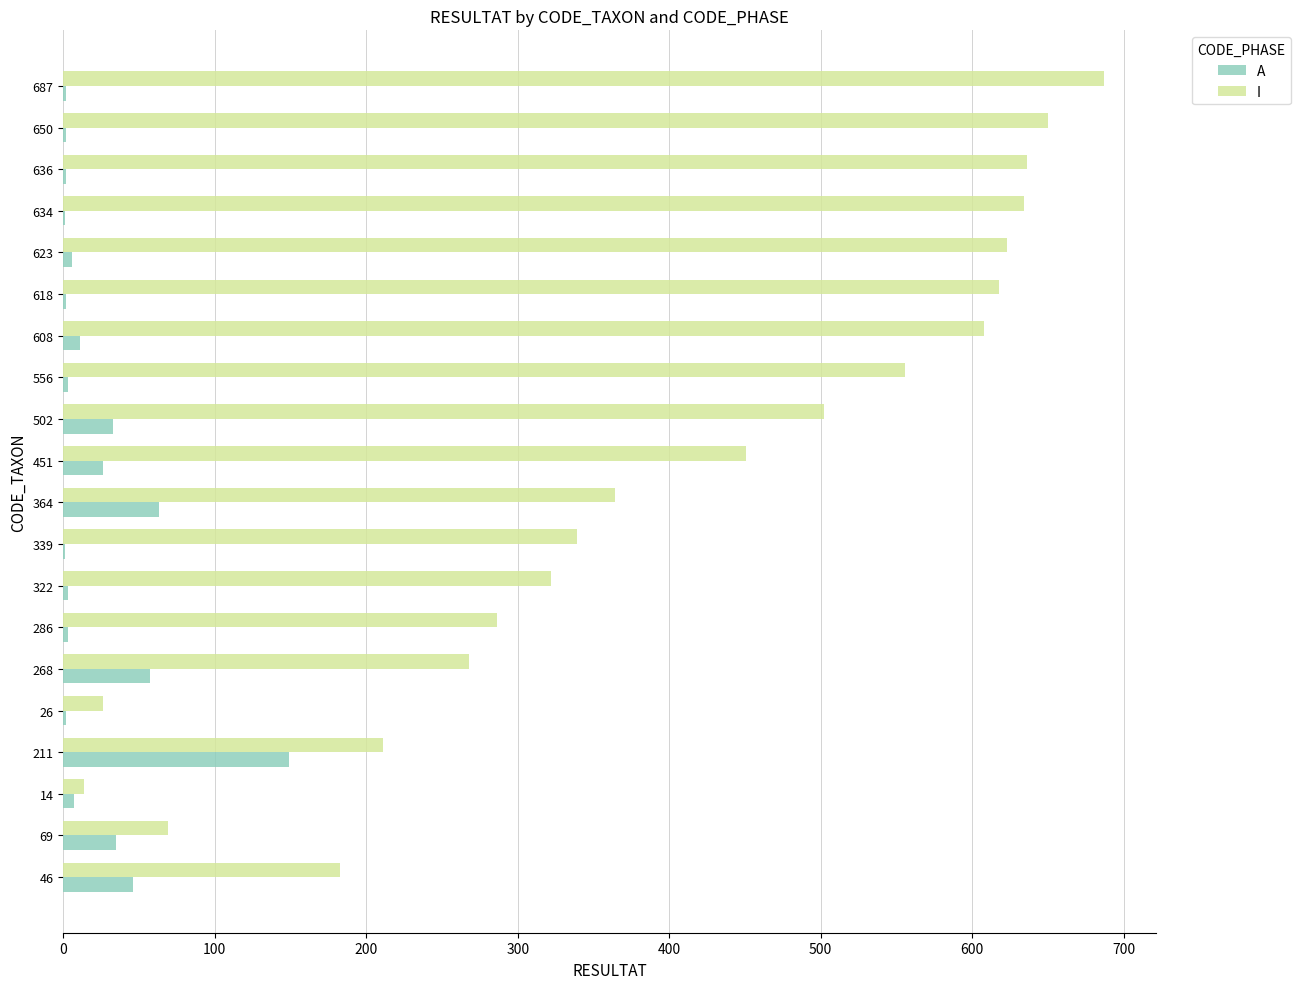

Is it true that I equals 268 at 268?

True